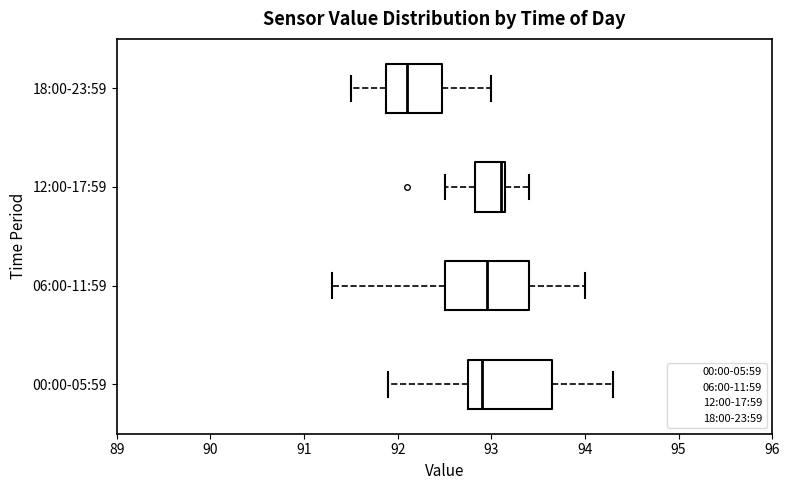

Where is the left edge of the box for 00:00-05:59 on the x-axis? The values are not printed on the chart, so give them approximately, as read against the axis.

92.8